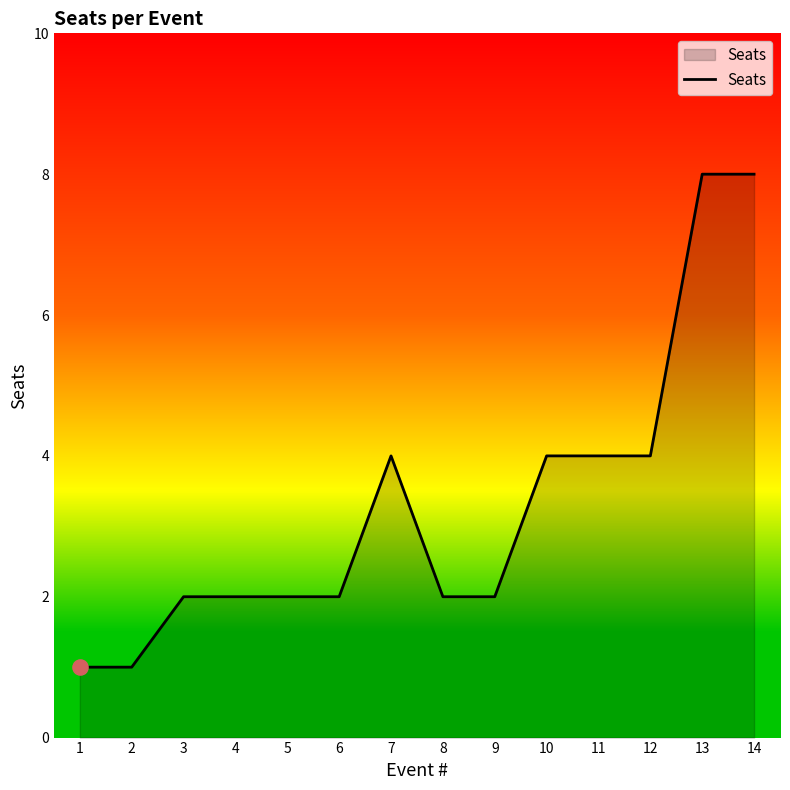

What is the change in value from 9 to 14?

+6